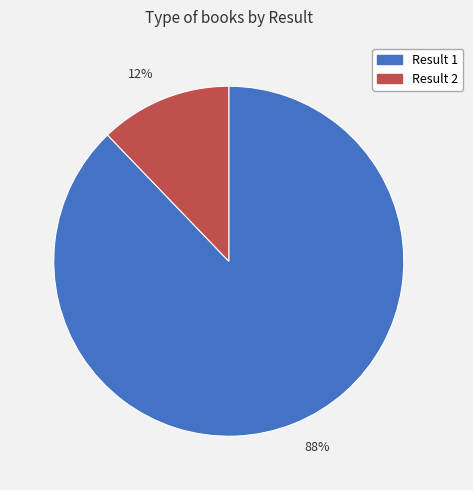

Combined, do Result 1 and Result 2 account for over 50%?

Yes